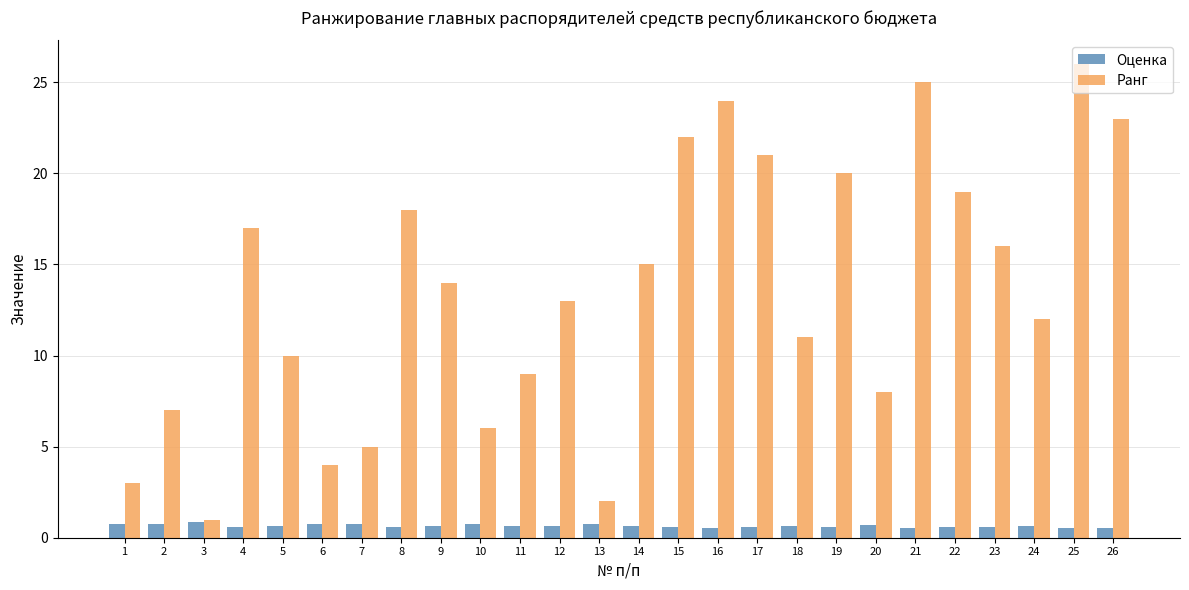

The Оценка series shows 0.7 at 11. True or false?

True